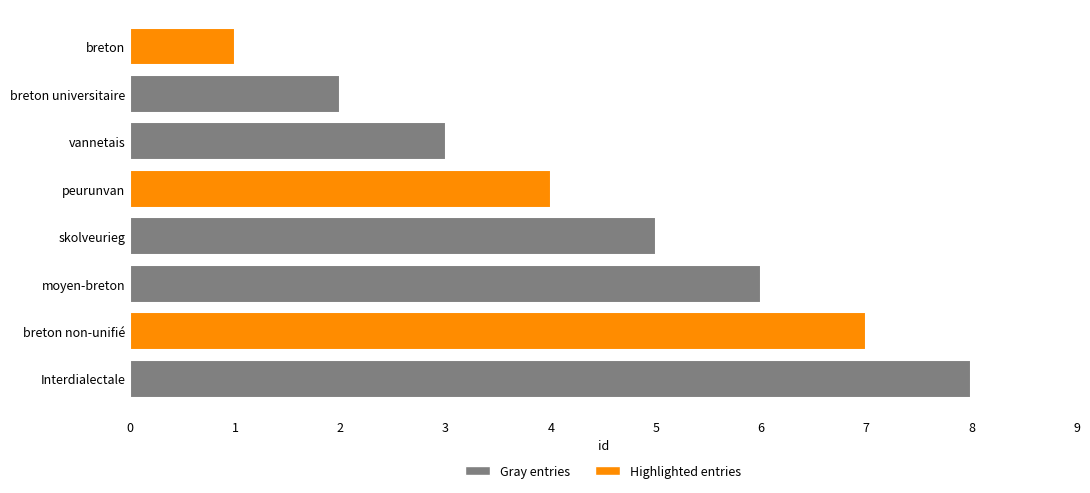

What is the minimum value shown in the chart?

1